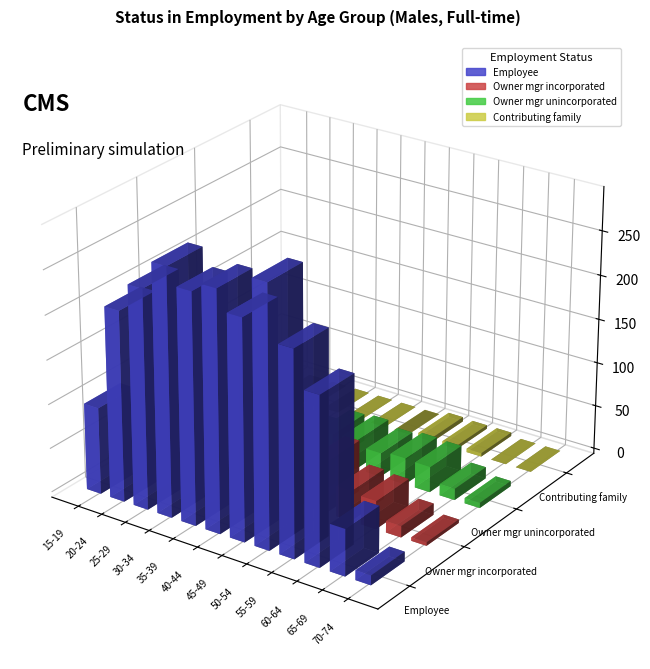

Rank the series at 35-39 from lowest to highest value.

Contributing family, Owner mgr unincorporated, Owner mgr incorporated, Employee